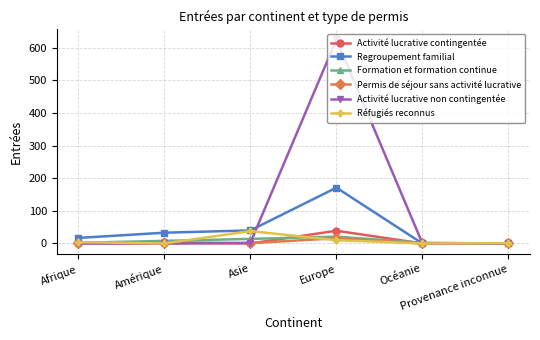

What is the average value of the Regroupement familial series?

44